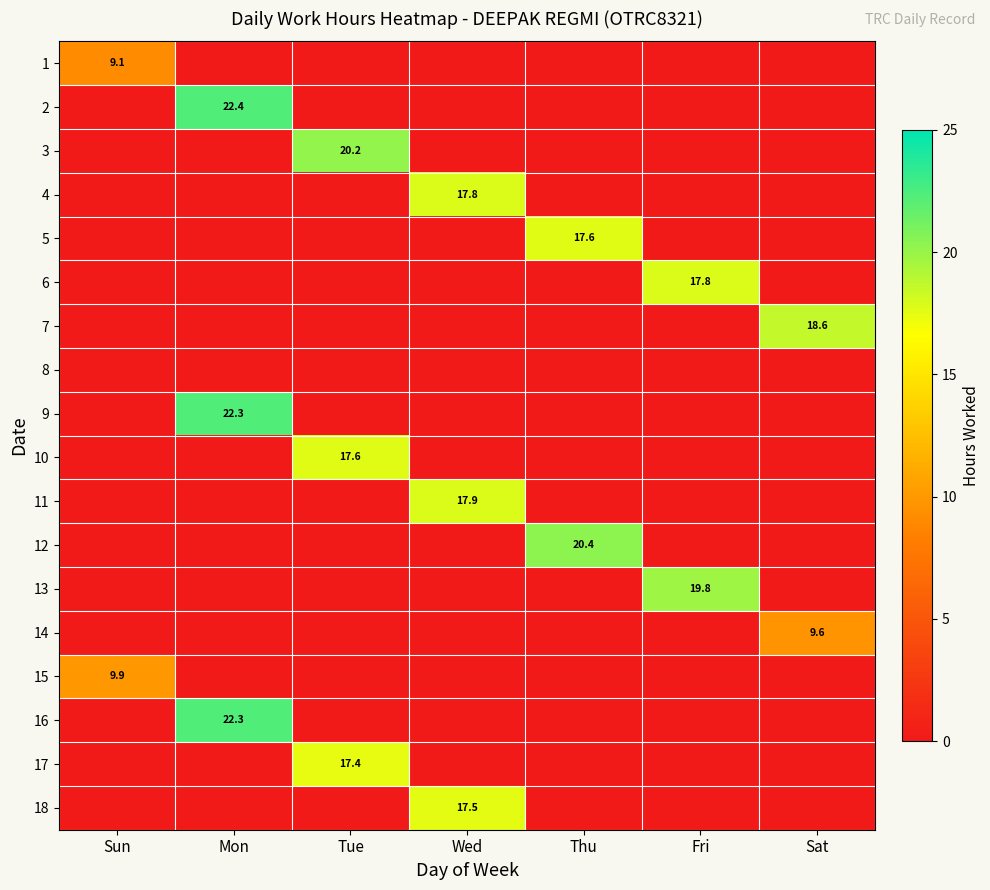

What is the difference between the highest and lowest values at Thu?

20.4